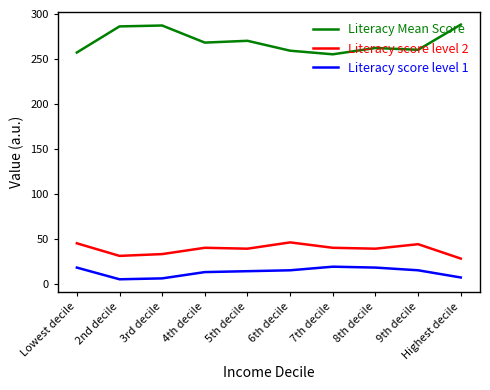

Which series changed the most between 3rd decile and 9th decile?

Literacy Mean Score